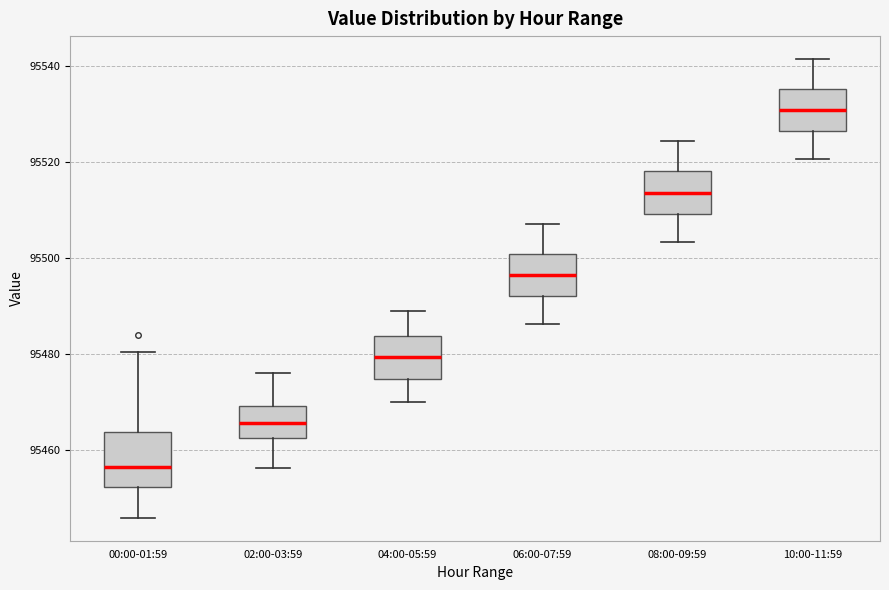

Reading left to right, read every box against the y-axis: the position of its median line, the range the box covers, and the ends of its whiskers. The values are not printed on the chart, so give them approximately, as read against the axis.

00:00-01:59: median 95456, box 95452 to 95464, whiskers 95446 to 95480
02:00-03:59: median 95466, box 95462 to 95470, whiskers 95456 to 95476
04:00-05:59: median 95480, box 95474 to 95484, whiskers 95470 to 95490
06:00-07:59: median 95496, box 95492 to 95500, whiskers 95486 to 95508
08:00-09:59: median 95514, box 95510 to 95518, whiskers 95504 to 95524
10:00-11:59: median 95530, box 95526 to 95536, whiskers 95520 to 95542